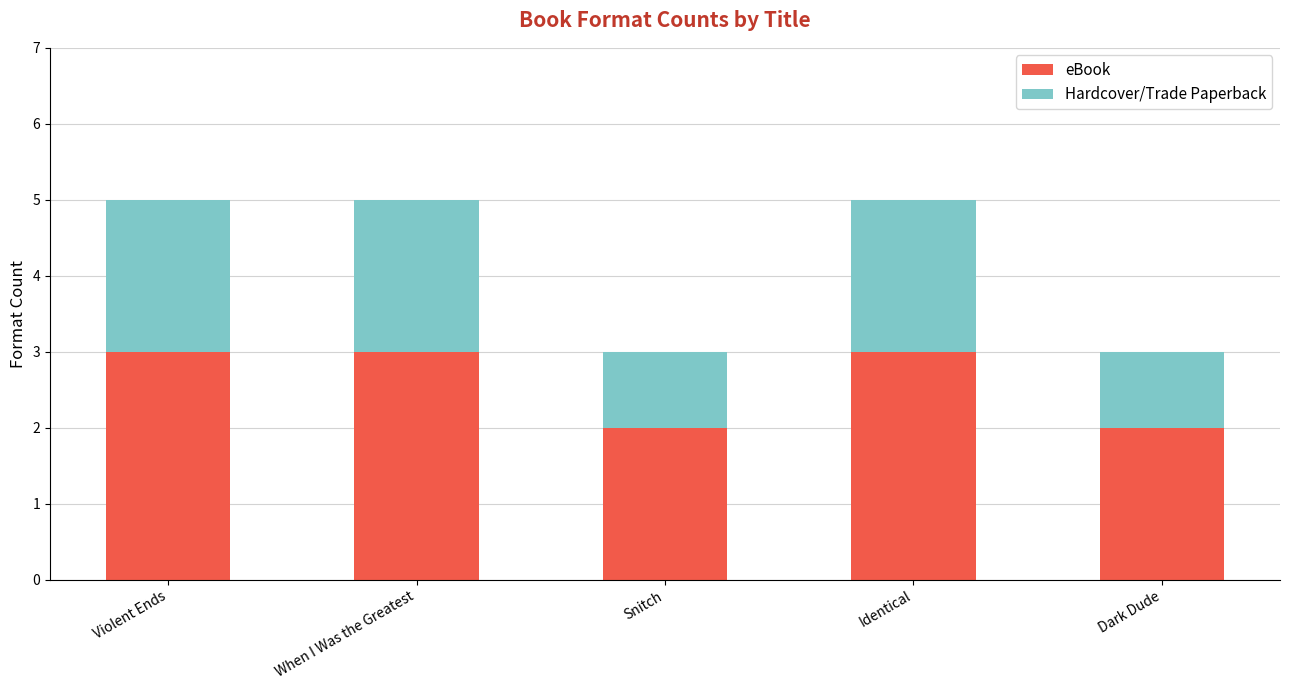

What is the total value across all series at Violent Ends?

5